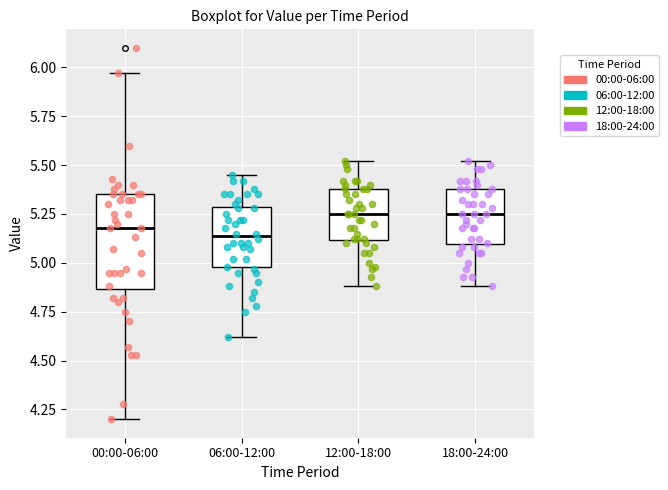

Reading left to right, transcribe this box plot: for each box, give where its median line is, the range the box spans, and where its two whiskers end, as read against the y-axis. The values are not printed on the chart, so give them approximately, as read against the axis.

00:00-06:00: median 5.20, box 4.85 to 5.35, whiskers 4.20 to 5.95
06:00-12:00: median 5.15, box 5.00 to 5.30, whiskers 4.60 to 5.45
12:00-18:00: median 5.25, box 5.10 to 5.40, whiskers 4.90 to 5.50
18:00-24:00: median 5.25, box 5.10 to 5.40, whiskers 4.90 to 5.50